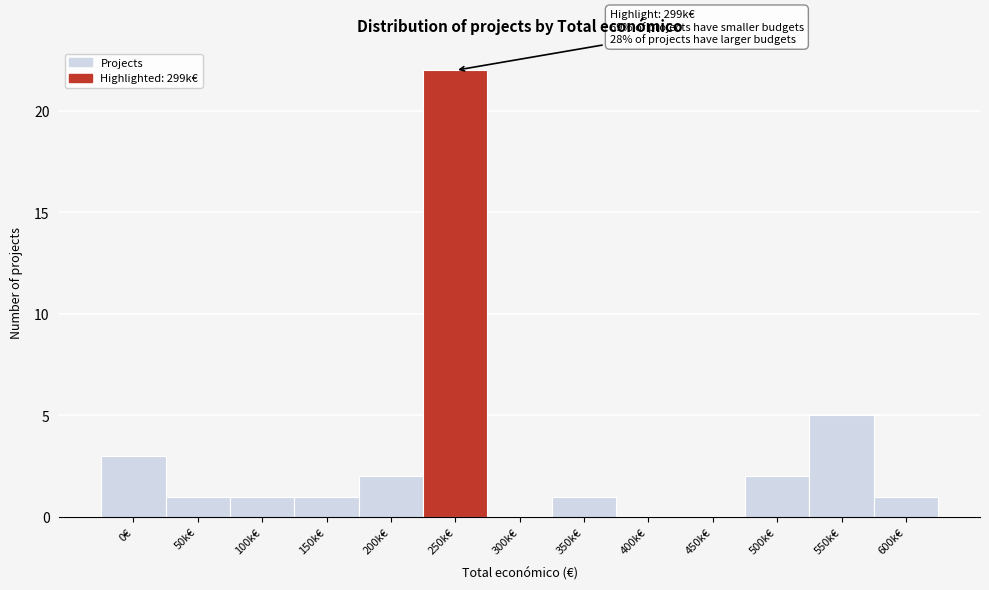

Reading left to right, what are all the values shown in this chart?

0€=3	50k€=1	100k€=1	150k€=1	200k€=2	250k€=22	300k€=0	350k€=1	400k€=0	450k€=0	500k€=2	550k€=5	600k€=1